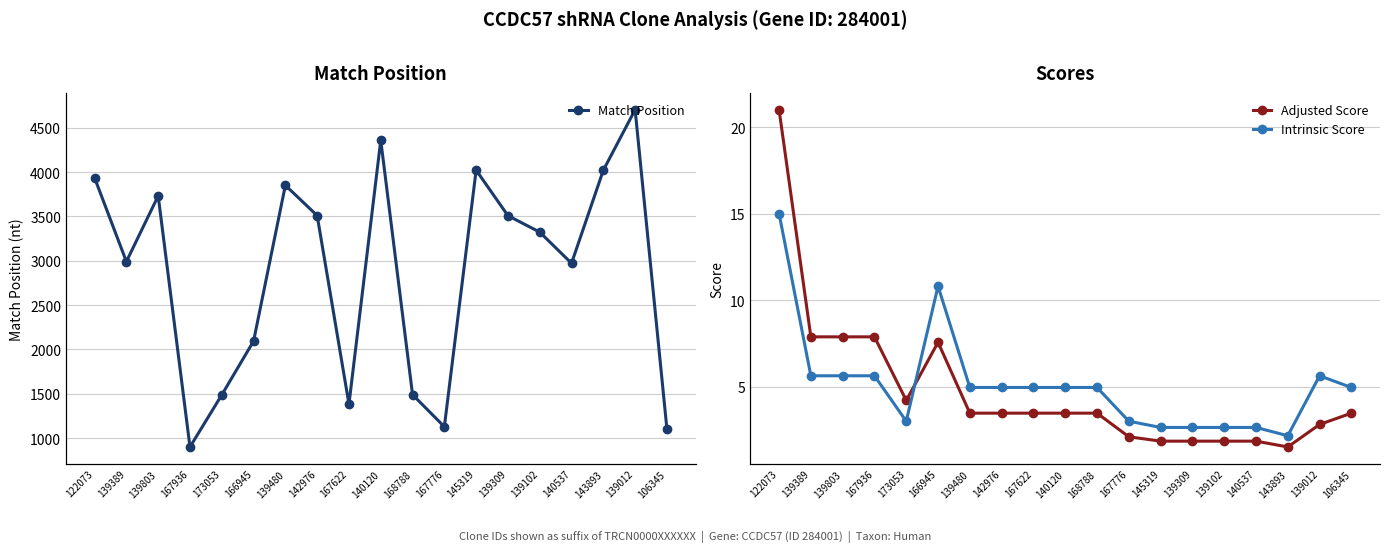

Where is Intrinsic Score nearest to the value 8?

139389